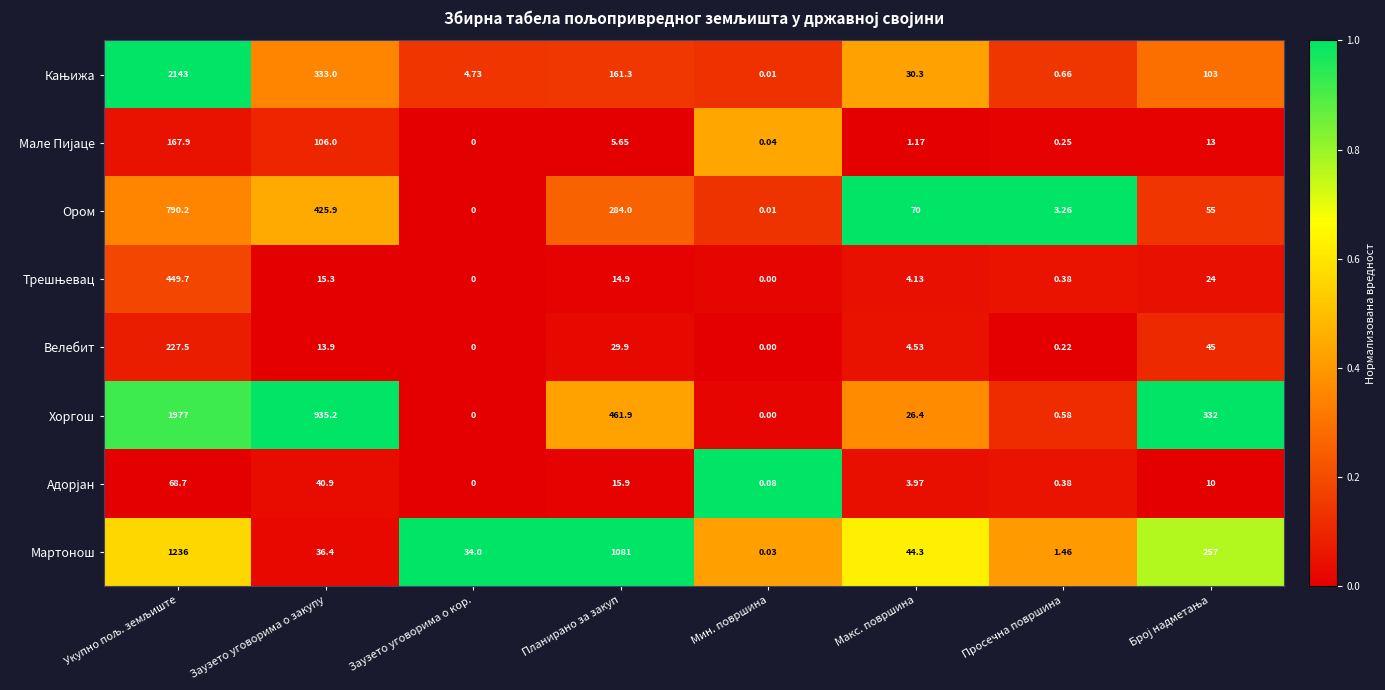

Which series changed the most between Заузето уговорима о кор. and Планирано за закуп?

Мартонош